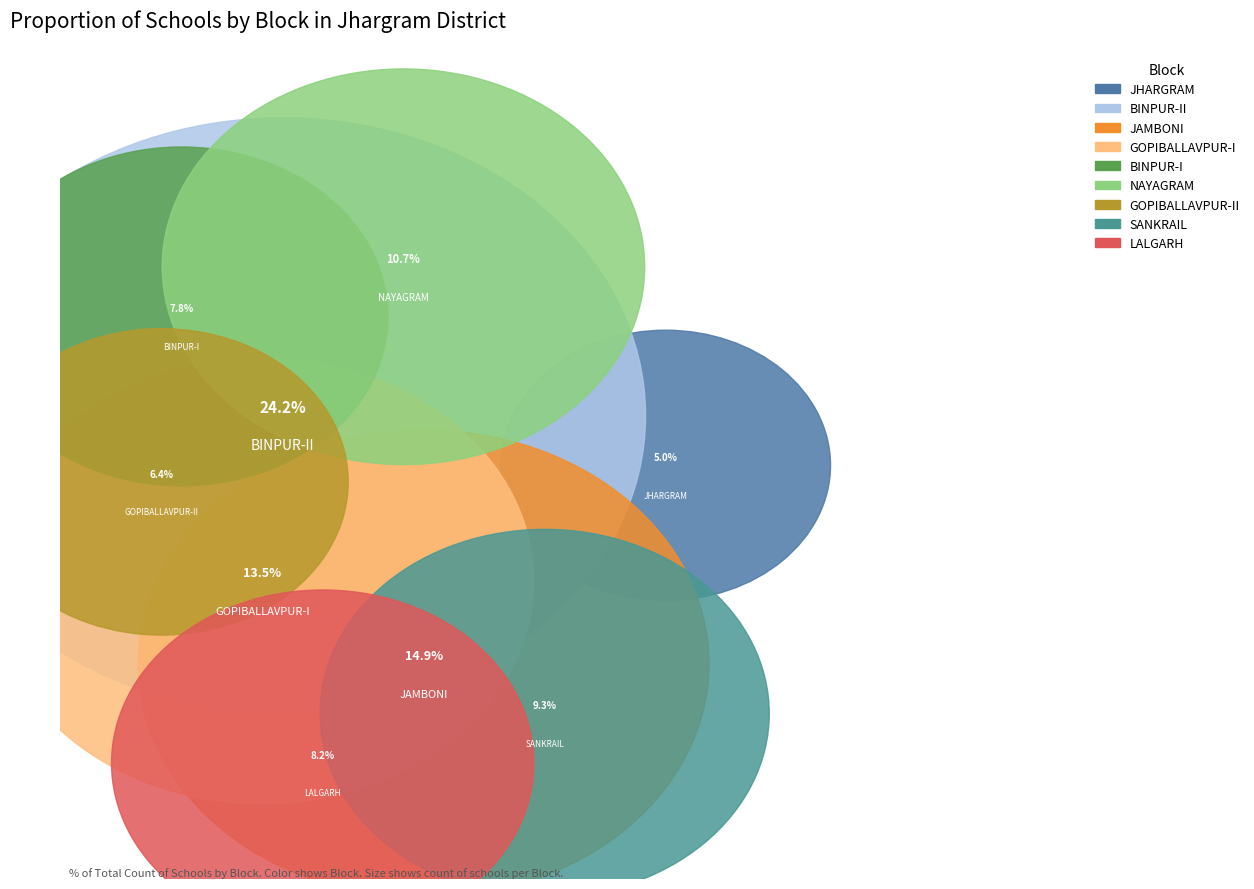

Which slice is the smallest?

JHARGRAM